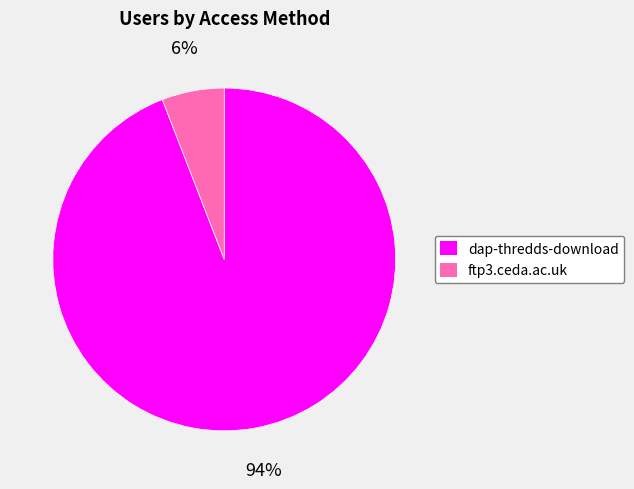

Count the number of slices in the pie.

2